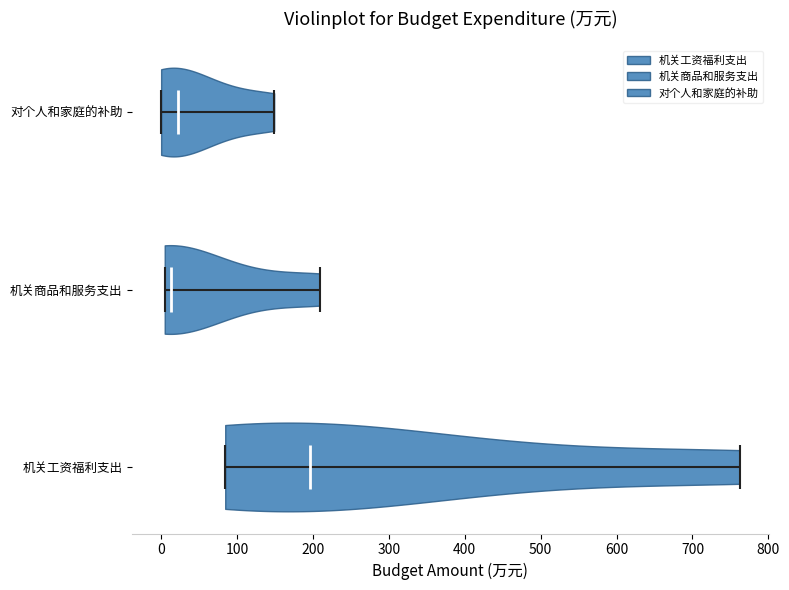

Reading bottom to top, read every violin against the x-axis: where its median line is, and the lowest and highest points it reaches. The values are not printed on the chart, so give them approximately, as read against the axis.

机关工资福利支出: median line 200, lowest point 80, highest point 760
机关商品和服务支出: median line 10, lowest point 0, highest point 210
对个人和家庭的补助: median line 20, lowest point 0, highest point 150